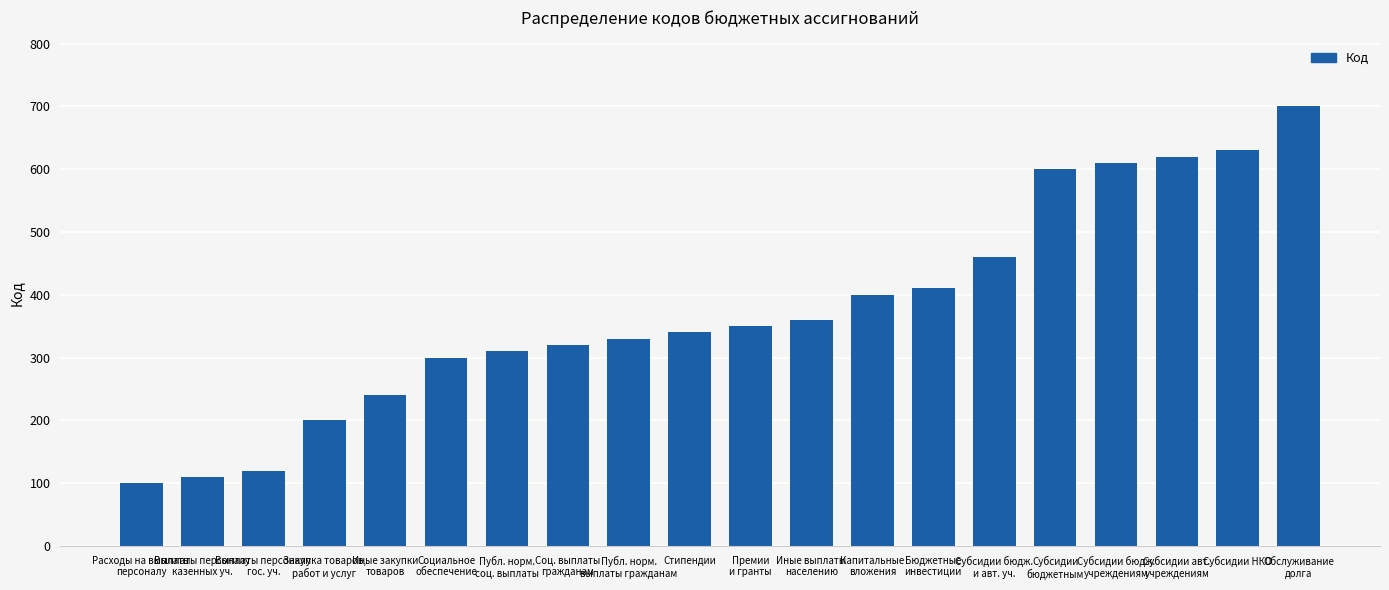

Rank the categories by value from highest to lowest.

Обслуживание
долга, Субсидии НКО, Субсидии авт.
учреждениям, Субсидии бюдж.
учреждениям, Субсидии
бюджетным, Субсидии бюдж.
и авт. уч., Бюджетные
инвестиции, Капитальные
вложения, Иные выплаты
населению, Премии
и гранты, Стипендии, Публ. норм.
выплаты гражданам, Соц. выплаты
гражданам, Публ. норм.
соц. выплаты, Социальное
обеспечение, Иные закупки
товаров, Закупка товаров,
работ и услуг, Выплаты персоналу
гос. уч., Выплаты персоналу
казенных уч., Расходы на выплаты
персоналу